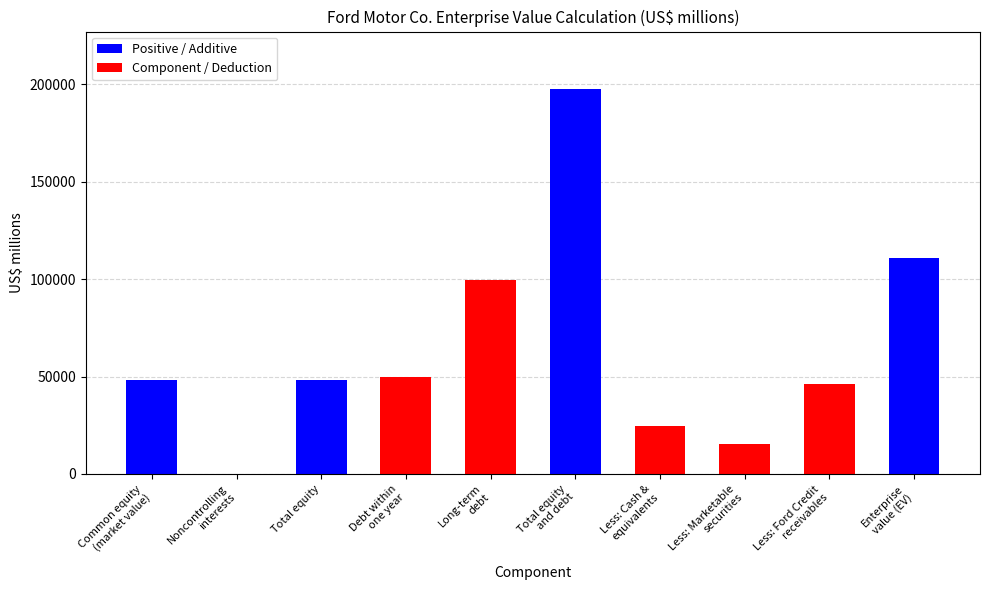

What is the sum of all values?

640753